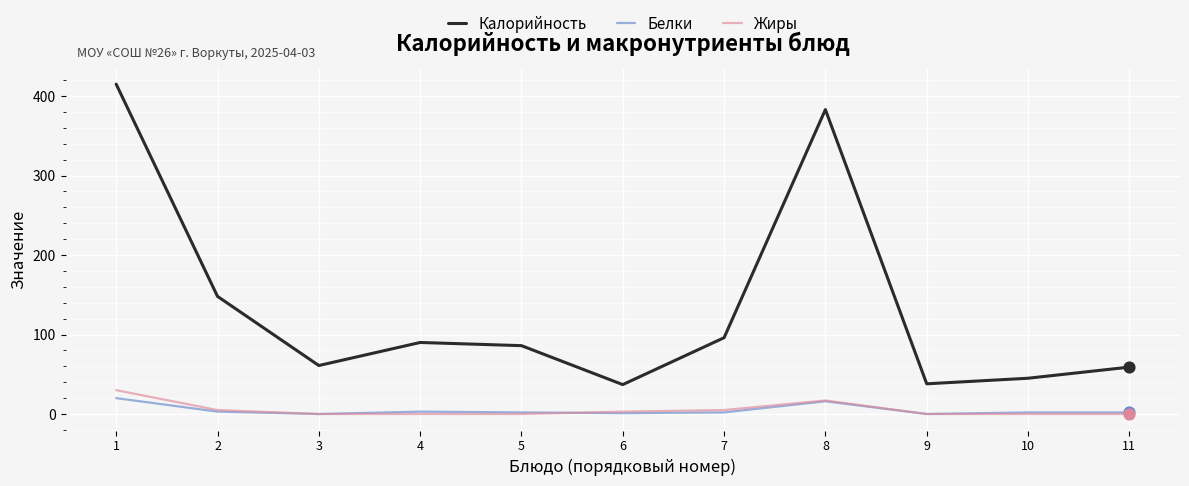

At which category is the sum across all series the highest?

1